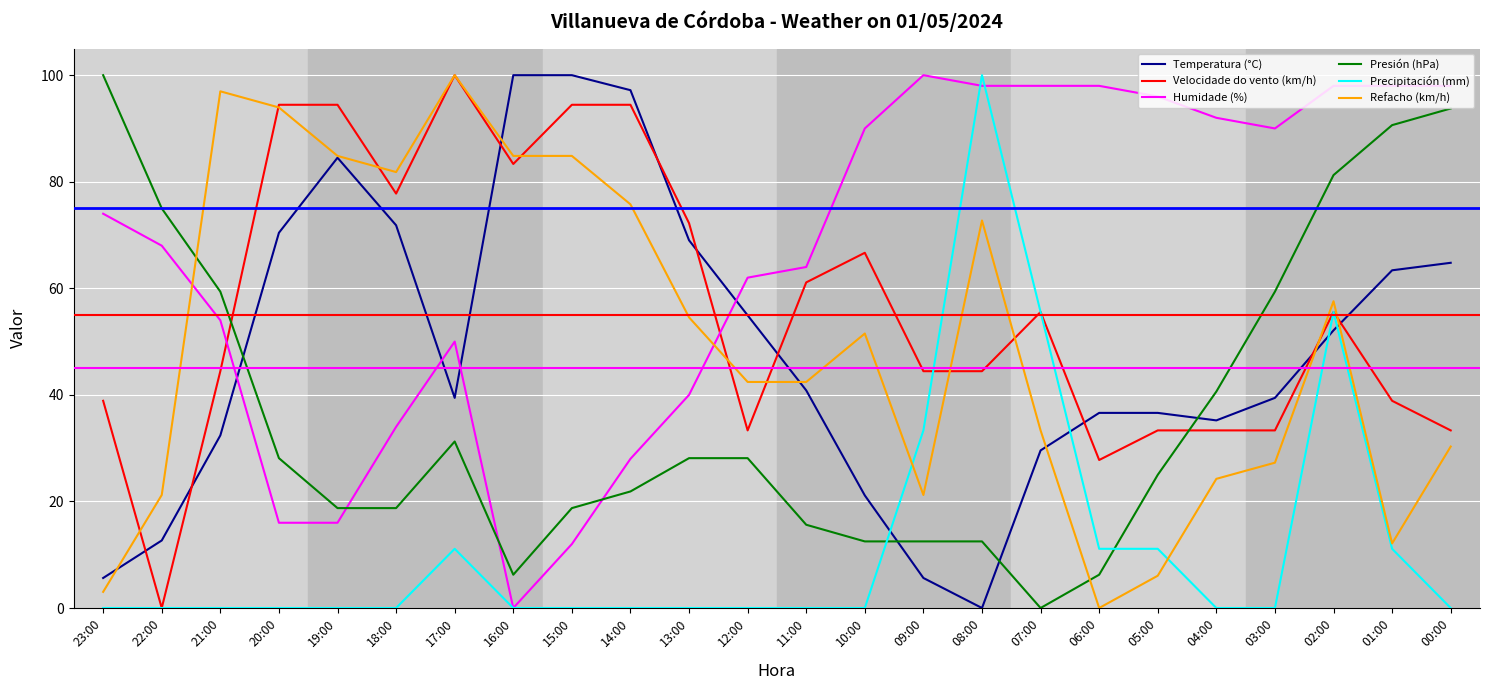

Which series has the largest total across all categories?

Humidade (%)